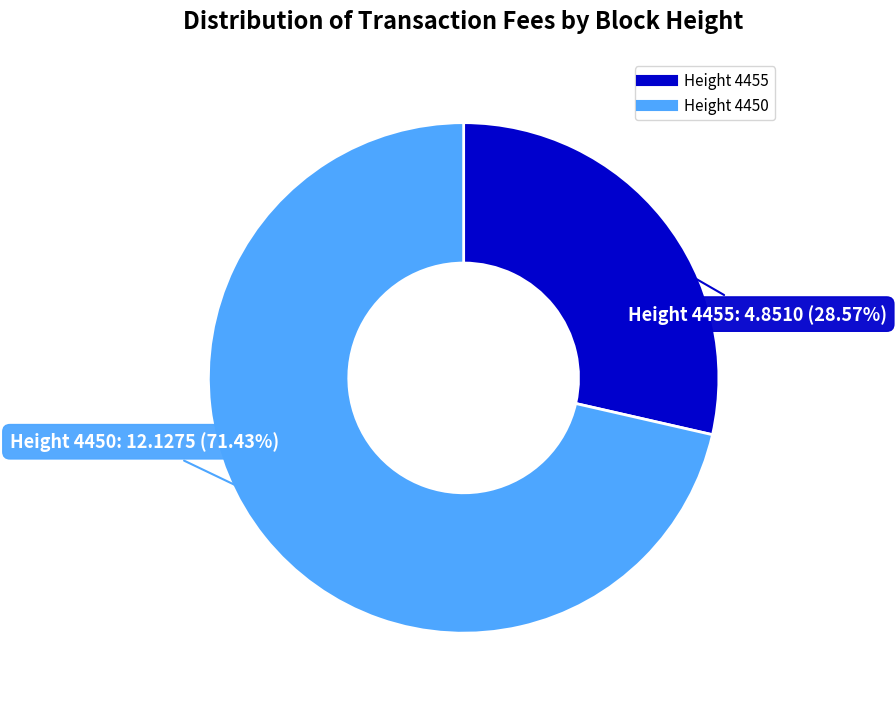

Does Height 4450 represent more than half of the total?

Yes